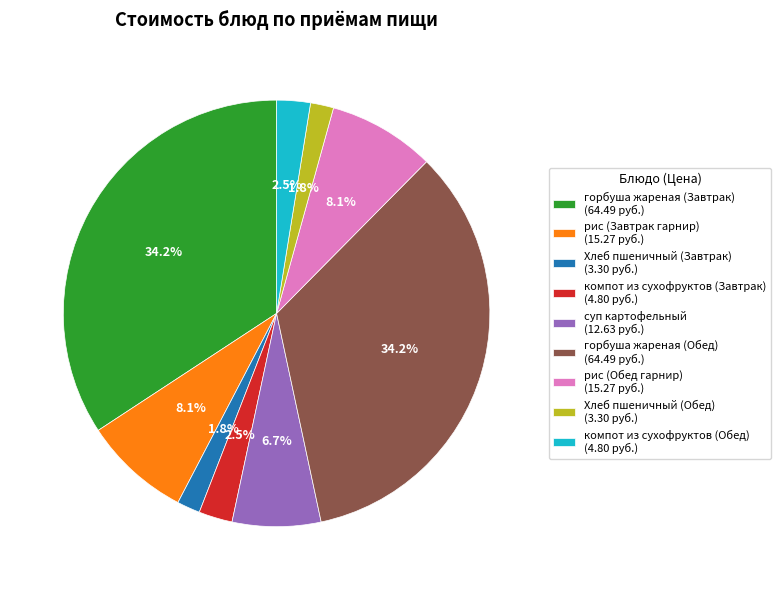

Is there a majority slice in this chart?

No